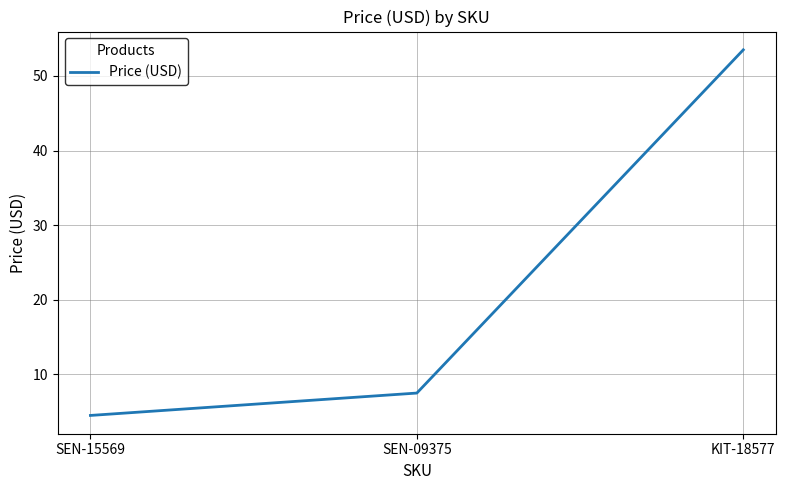

What position from the left is SEN-09375?

2